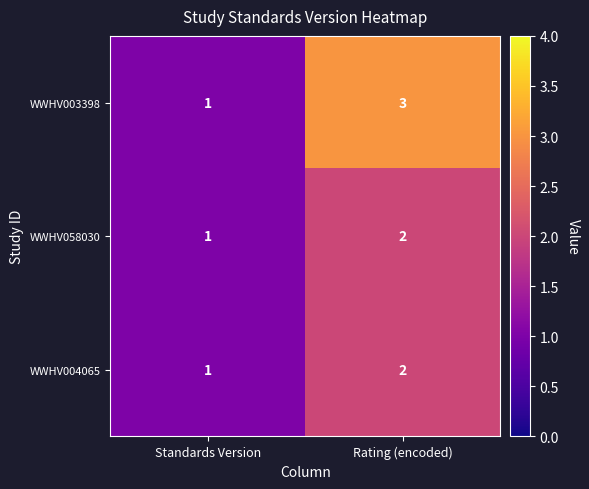

How many distinct data groups are displayed?

3